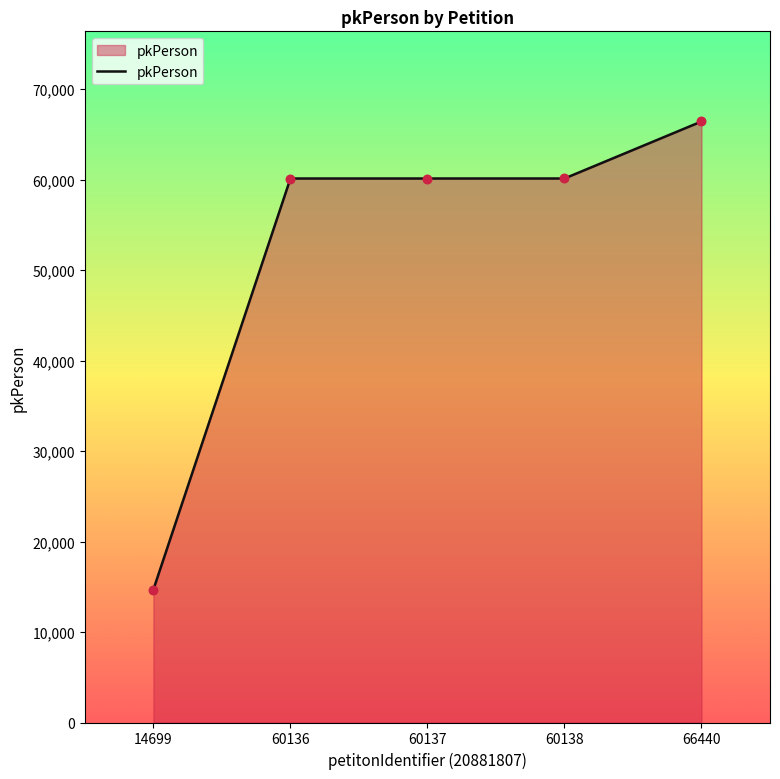

What is the change in value from 60137 to 66440?

+6303